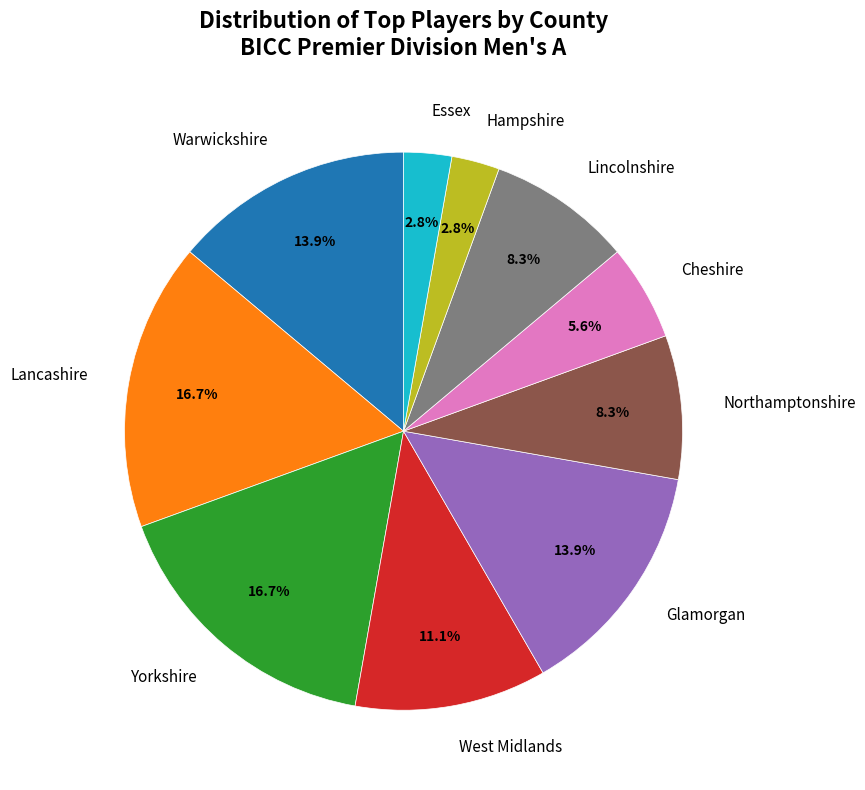

Approximately how many times larger is the value at Hampshire compared to Essex?

1.0